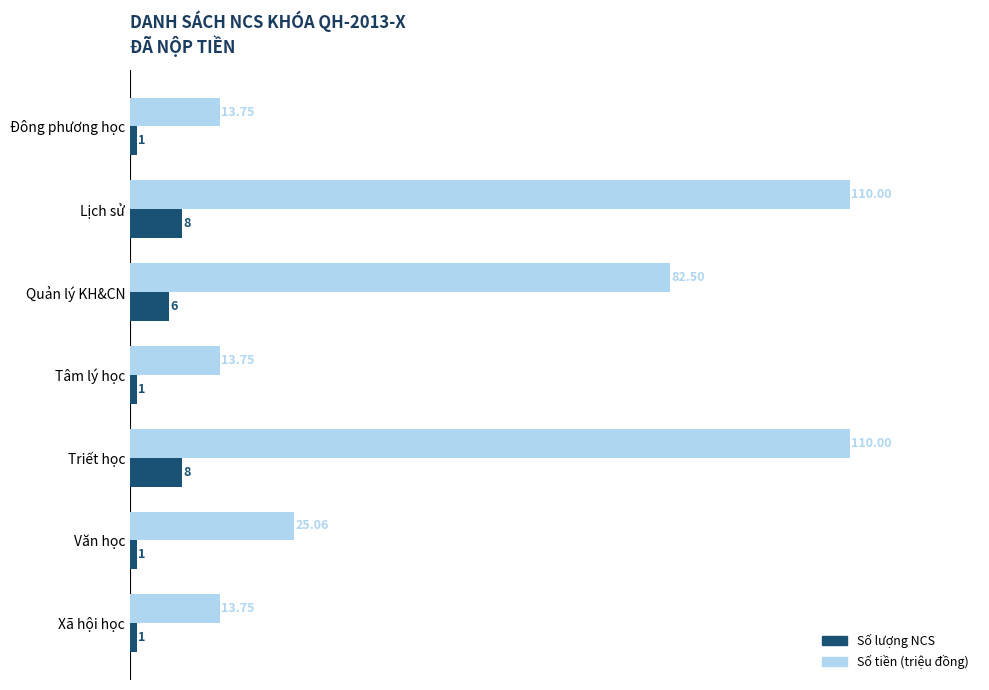

Where is Số tiền (triệu đồng) nearest to the value 61?

Quản lý KH&CN